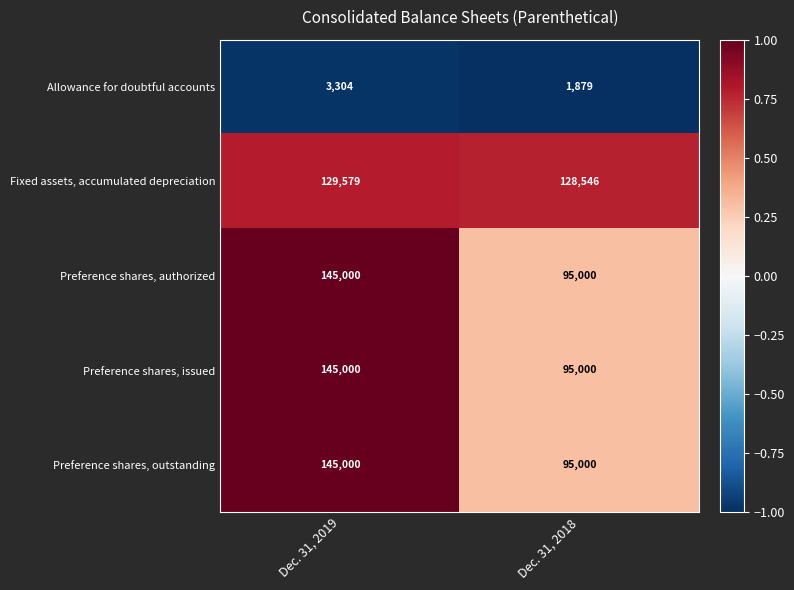

What is the difference between the maximum and minimum values in the Allowance for doubtful accounts series?

1425